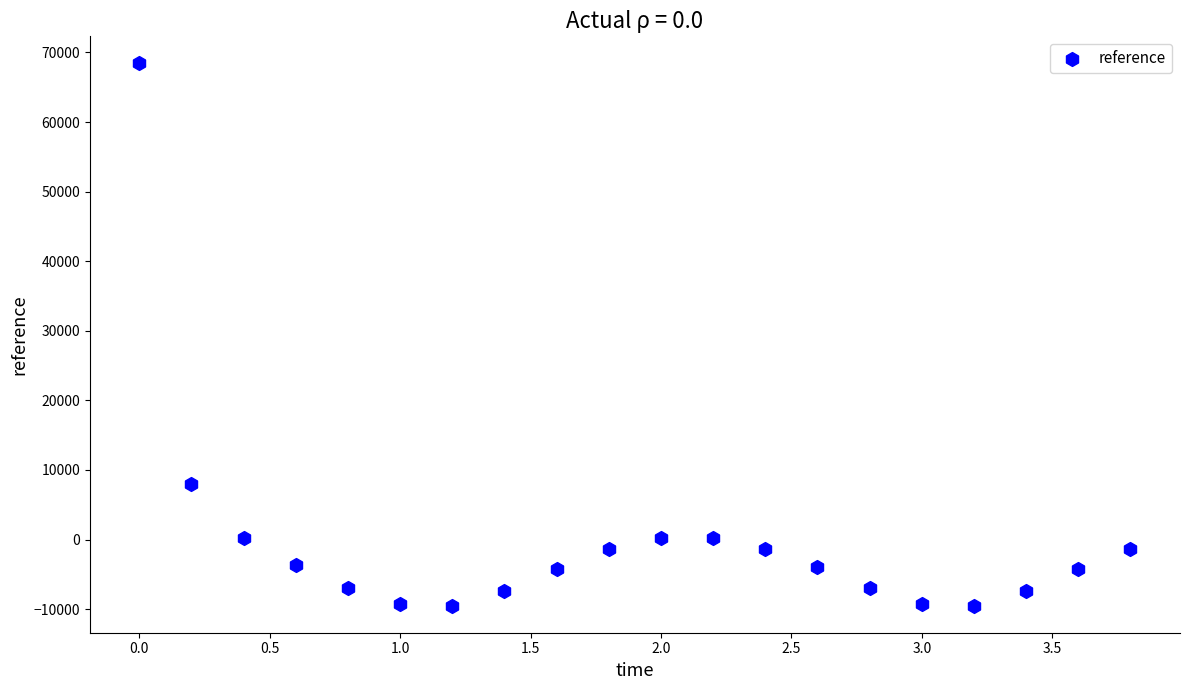

What Y value in the scatter plot is closest to 29461?

7958.0